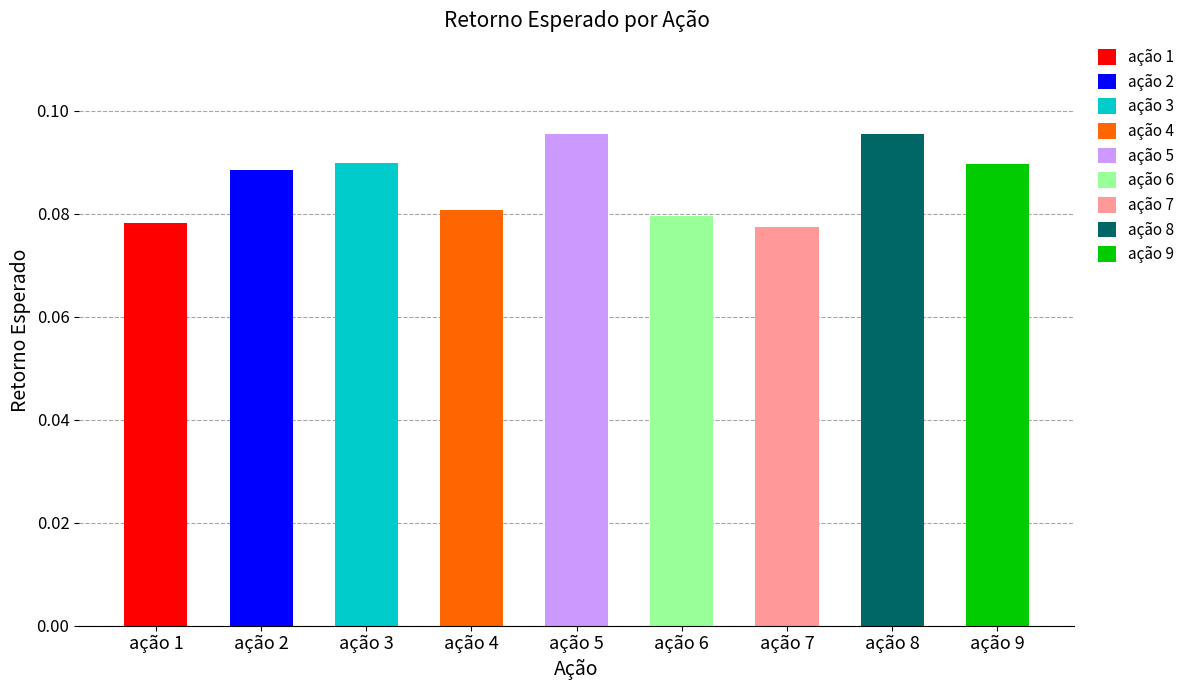

Rank the categories by value from lowest to highest.

ação 7, ação 1, ação 6, ação 4, ação 2, ação 9, ação 3, ação 8, ação 5